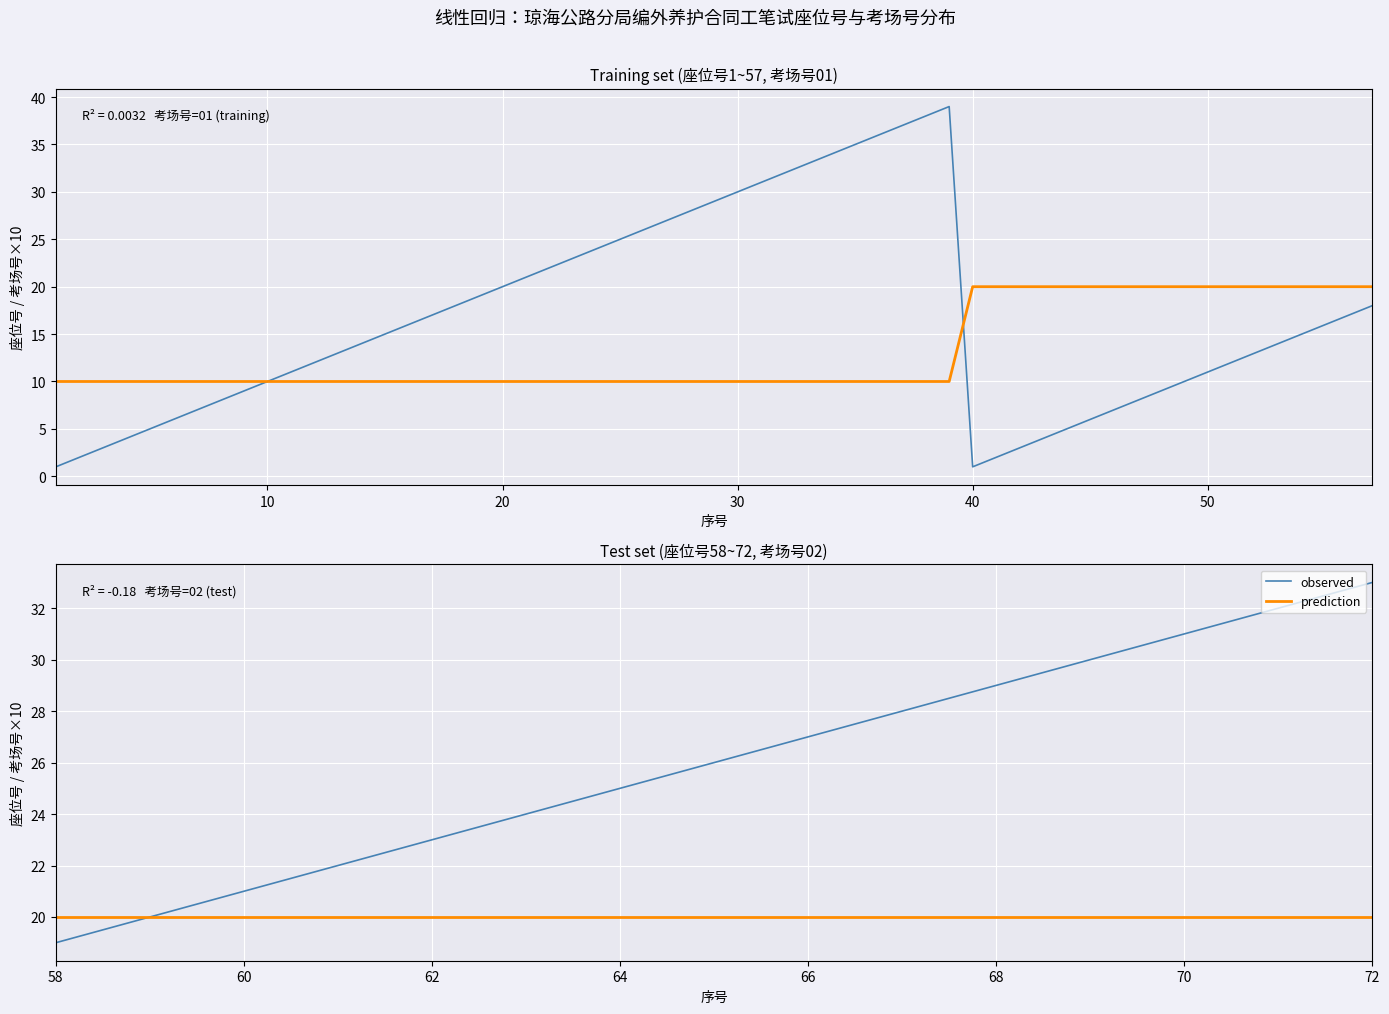

Which series has the largest total across all categories?

observed